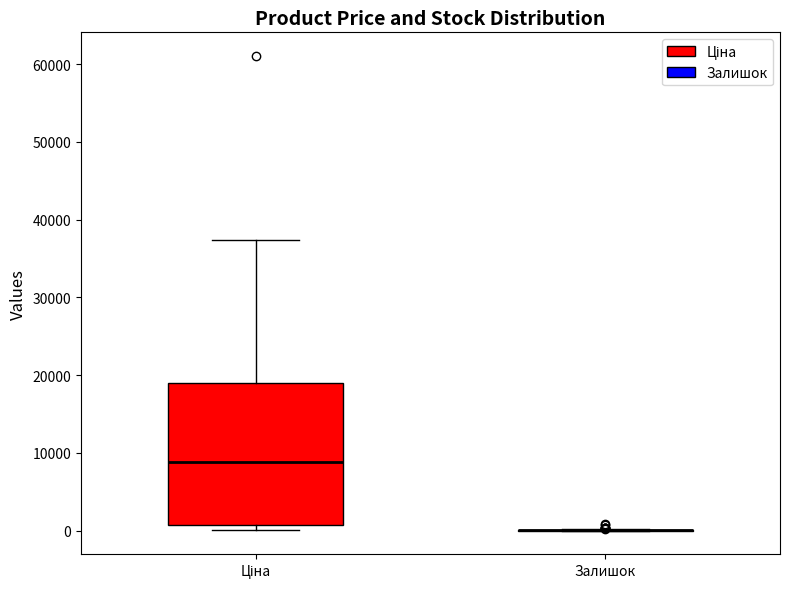

Which box is the tallest, from its lower edge to its upper edge?

Ціна